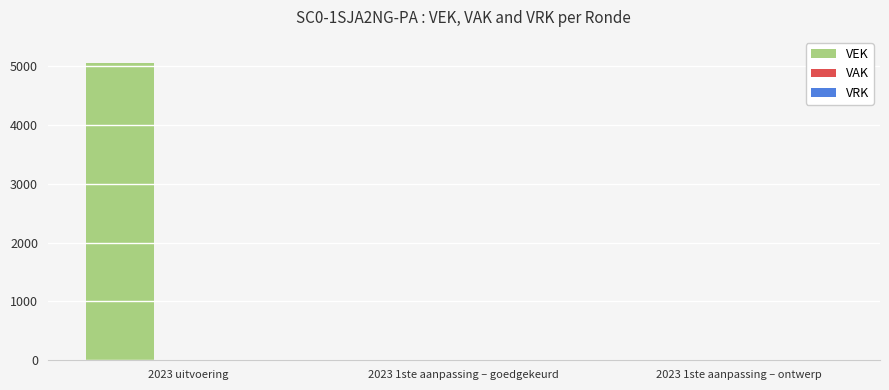

What is the maximum value shown in the chart?

5062